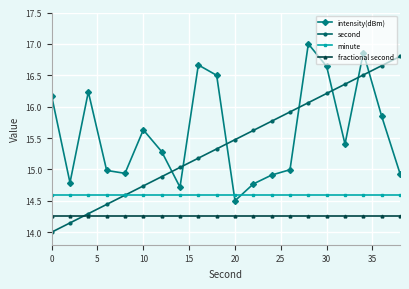

Which series ends up on top after the final intersection of fractional second and second?

second